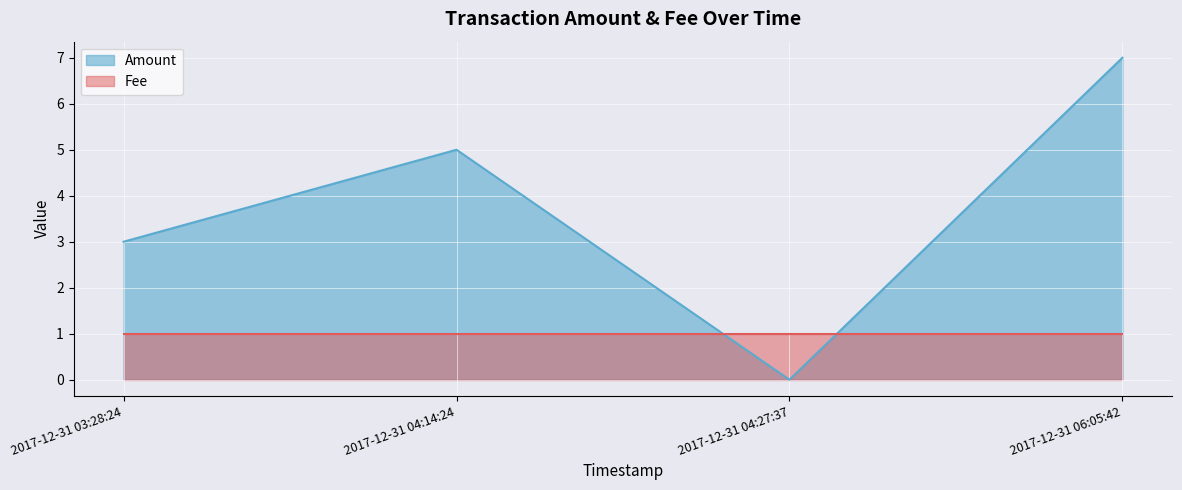

How many points are lower than both their immediate neighbors (excluding endpoints)?

1